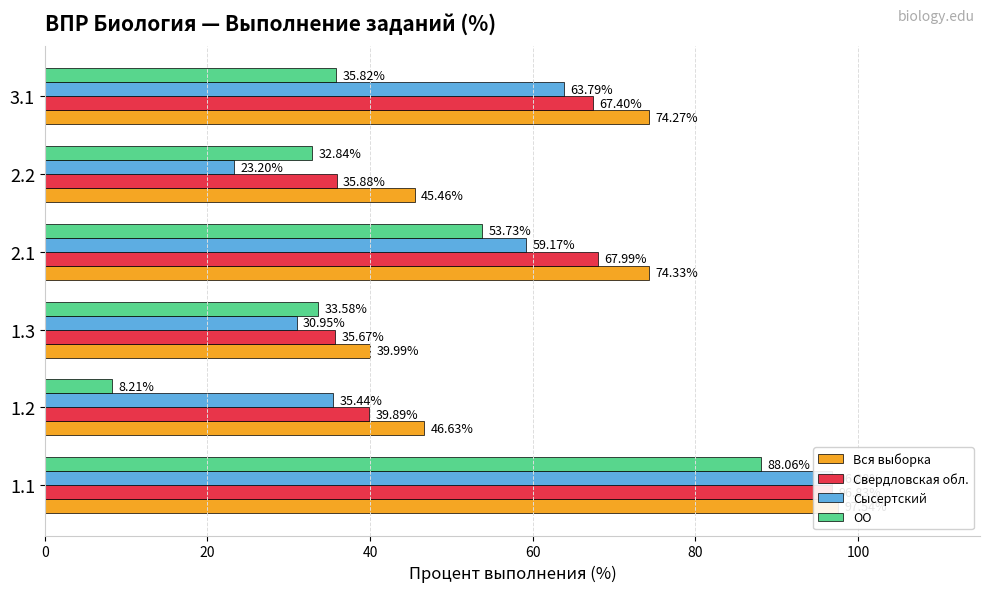

List the series in order of their peak value, highest first.

Вся выборка, Свердловская обл., Сысертский, ОО